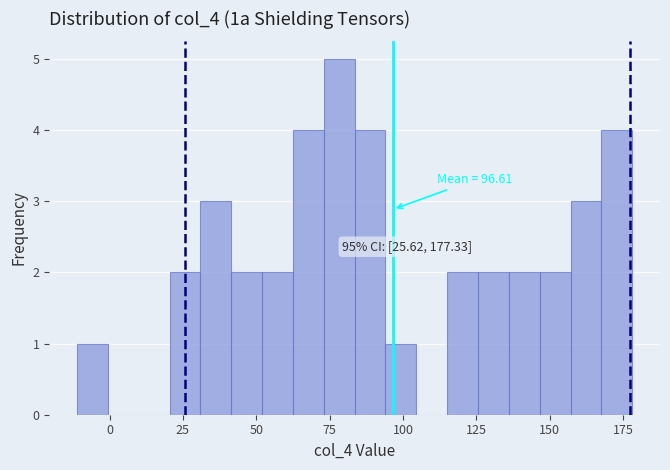

Around what value on the x-axis is the tallest bar? Give the approximate position of its centre, as read against the axis.

80